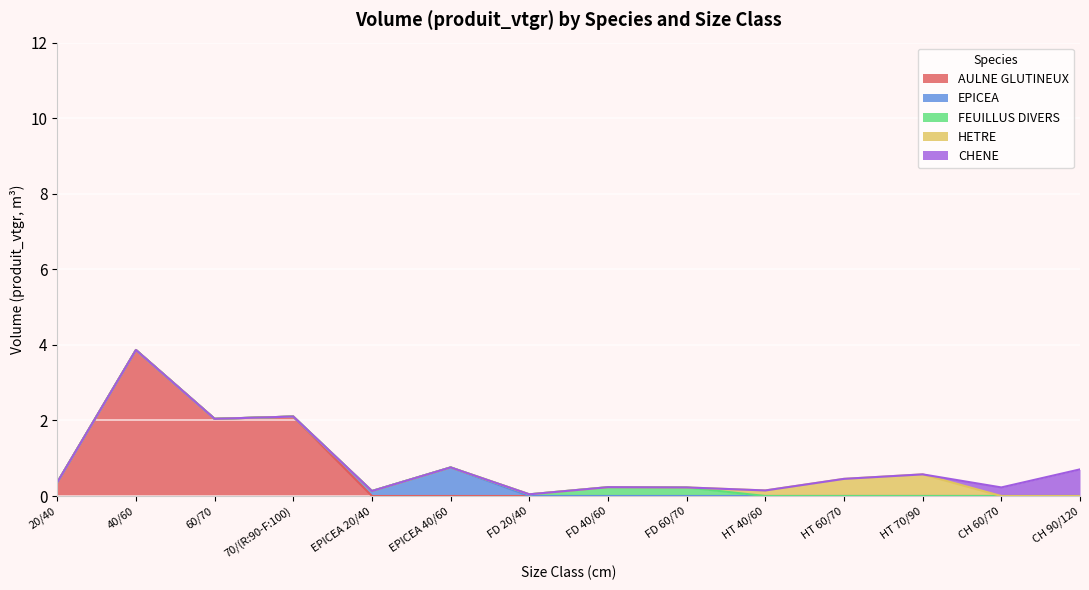

Reading left to right, extract all data points from this chart.

AULNE GLUTINEUX: 20/40=0.4	40/60=3.9	60/70=2.0	70/(R:90-F:100)=2.1	20/40=0.0	40/60=0.0	20/40=0.0	40/60=0.0	60/70=0.0	40/60=0.0	60/70=0.0	70/(R:90-F:100)=0.0	60/70=0.0	(R:90-F:100)/120=0.0
EPICEA: 20/40=0.0	40/60=0.0	60/70=0.0	70/(R:90-F:100)=0.0	20/40=0.1	40/60=0.8	20/40=0.0	40/60=0.0	60/70=0.0	40/60=0.0	60/70=0.0	70/(R:90-F:100)=0.0	60/70=0.0	(R:90-F:100)/120=0.0
FEUILLUS DIVERS: 20/40=0.0	40/60=0.0	60/70=0.0	70/(R:90-F:100)=0.0	20/40=0.0	40/60=0.0	20/40=0.0	40/60=0.2	60/70=0.2	40/60=0.0	60/70=0.0	70/(R:90-F:100)=0.0	60/70=0.0	(R:90-F:100)/120=0.0
HETRE: 20/40=0.0	40/60=0.0	60/70=0.0	70/(R:90-F:100)=0.0	20/40=0.0	40/60=0.0	20/40=0.0	40/60=0.0	60/70=0.0	40/60=0.1	60/70=0.5	70/(R:90-F:100)=0.6	60/70=0.0	(R:90-F:100)/120=0.0
CHENE: 20/40=0.0	40/60=0.0	60/70=0.0	70/(R:90-F:100)=0.0	20/40=0.0	40/60=0.0	20/40=0.0	40/60=0.0	60/70=0.0	40/60=0.0	60/70=0.0	70/(R:90-F:100)=0.0	60/70=0.2	(R:90-F:100)/120=0.7